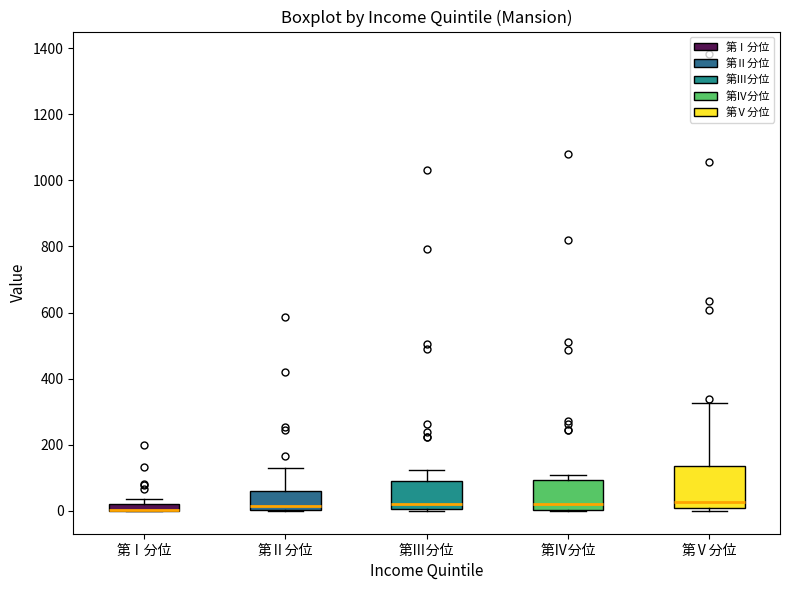

Where does the upper whisker of the box for 第Ⅱ分位 end on the y-axis? The values are not printed on the chart, so give them approximately, as read against the axis.

140